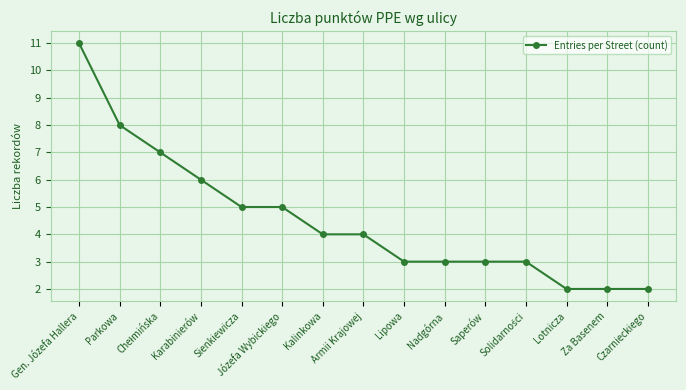

True or false: the data shows 2 at Lotnicza.

True